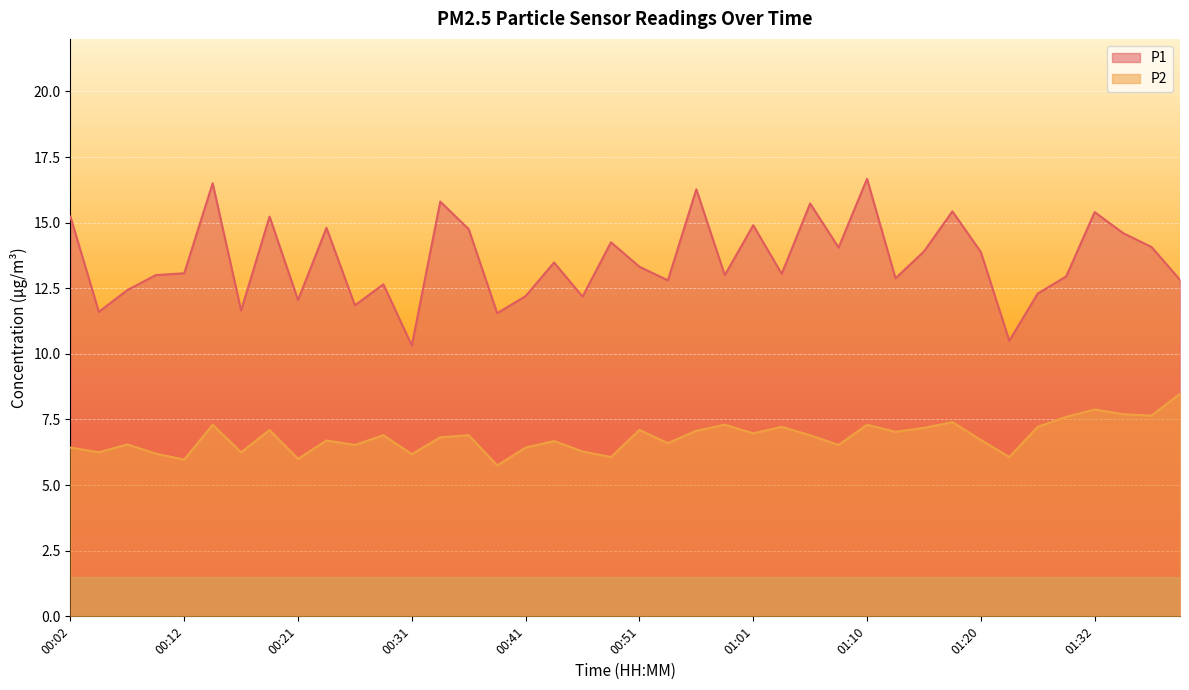

What is the minimum value for P2?

5.8